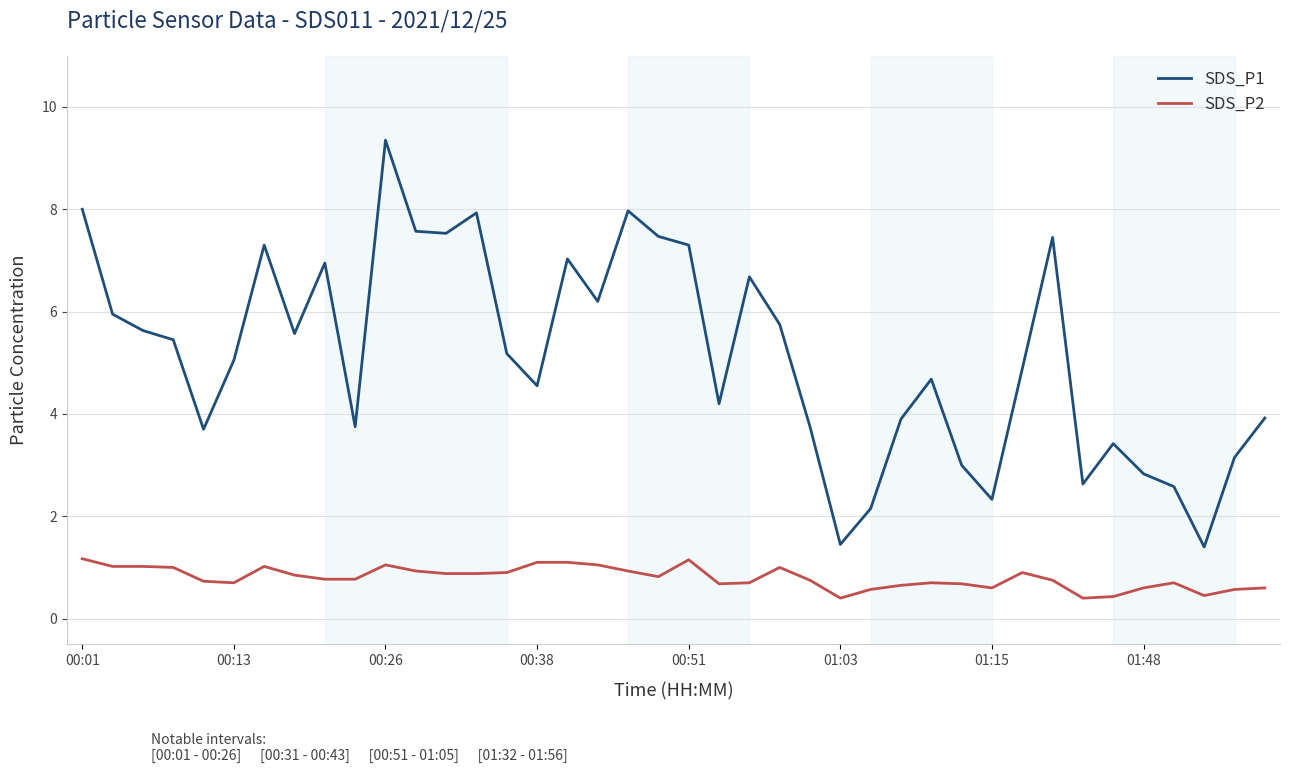

Rank the series by their average value, from highest to lowest.

SDS_P1, SDS_P2